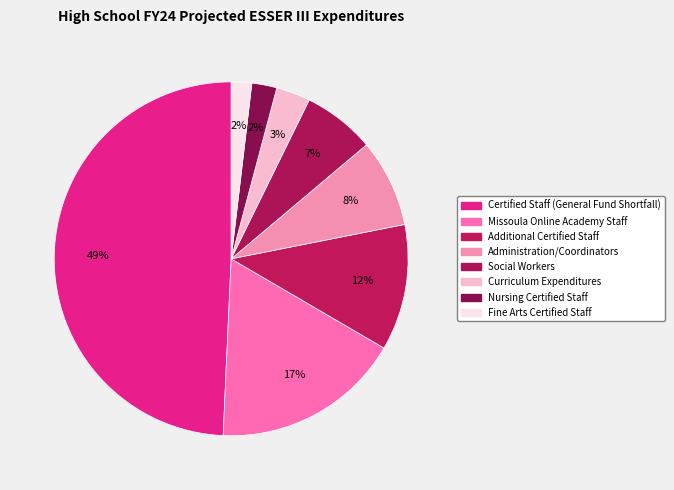

To the nearest percent, what is the difference between the largest and smallest slice percentages?

47%